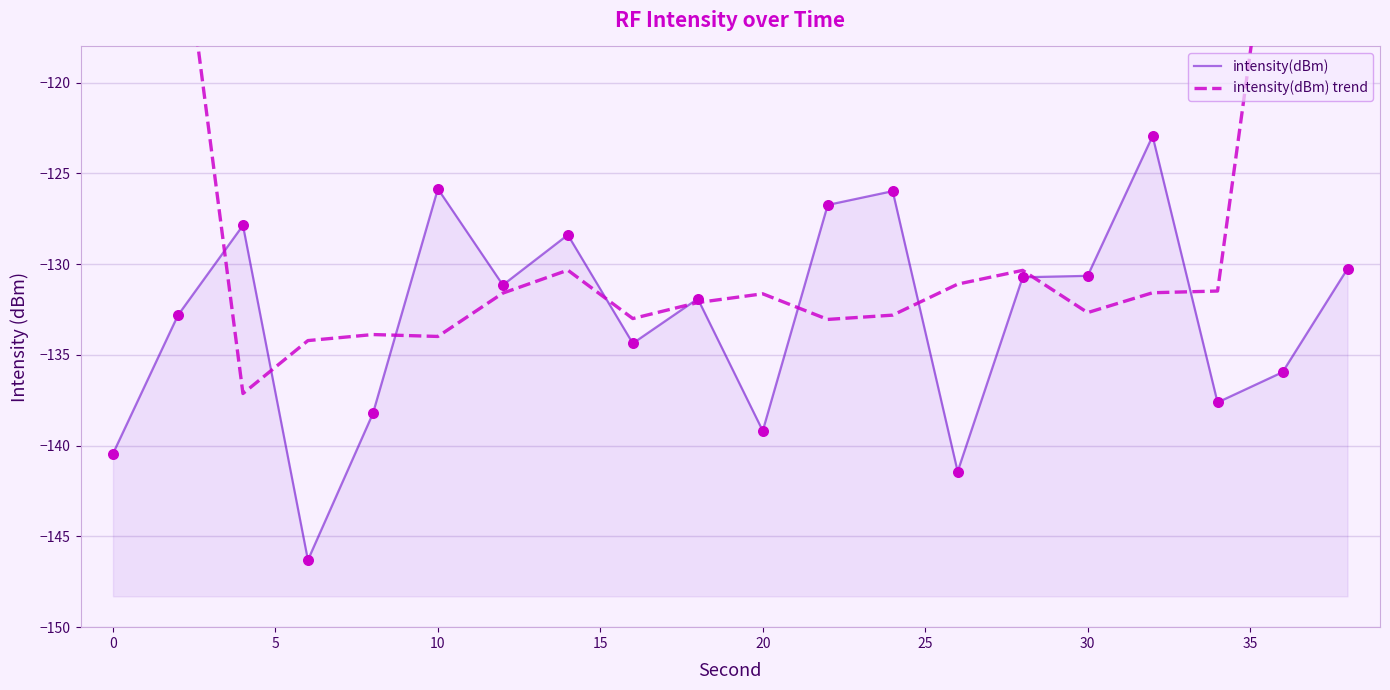

What are all the series names shown in the legend?

intensity(dBm), intensity(dBm) trend